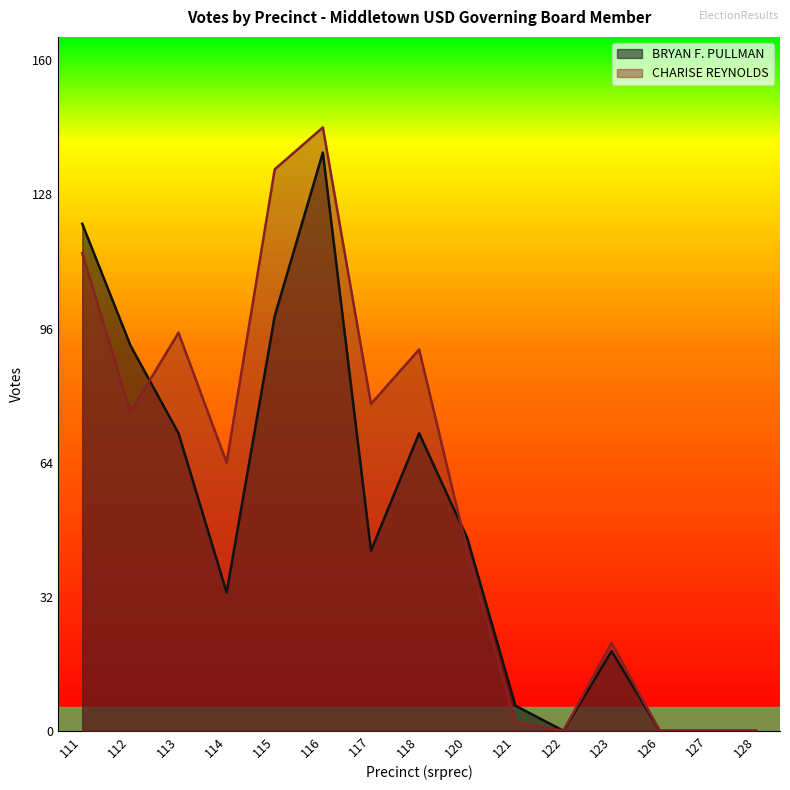

What is the total value across all series at 123?

40